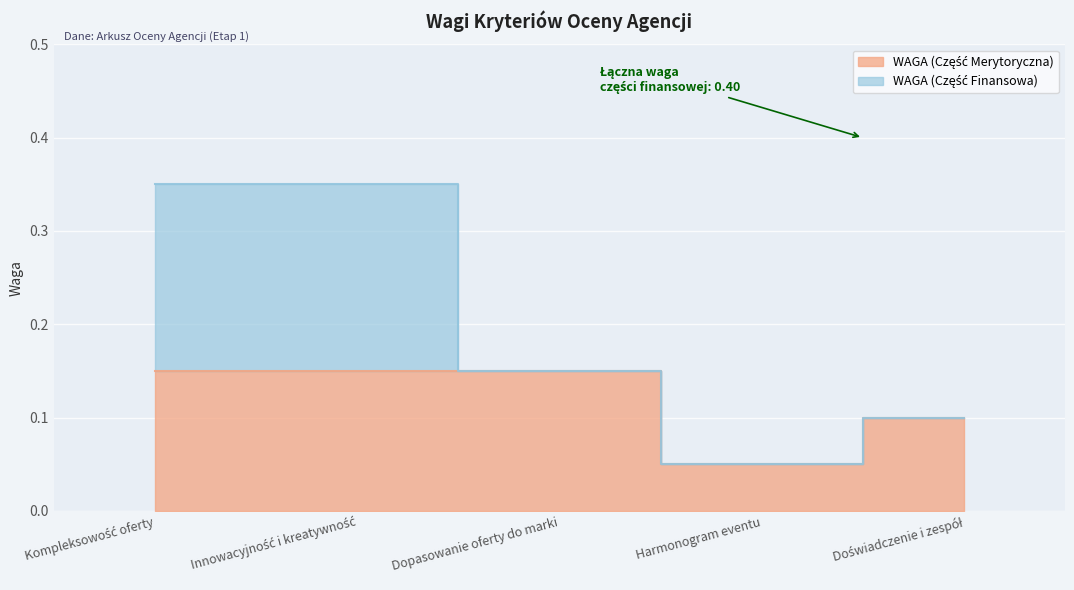

Where is the data nearest to the value 0?

Harmonogram eventu